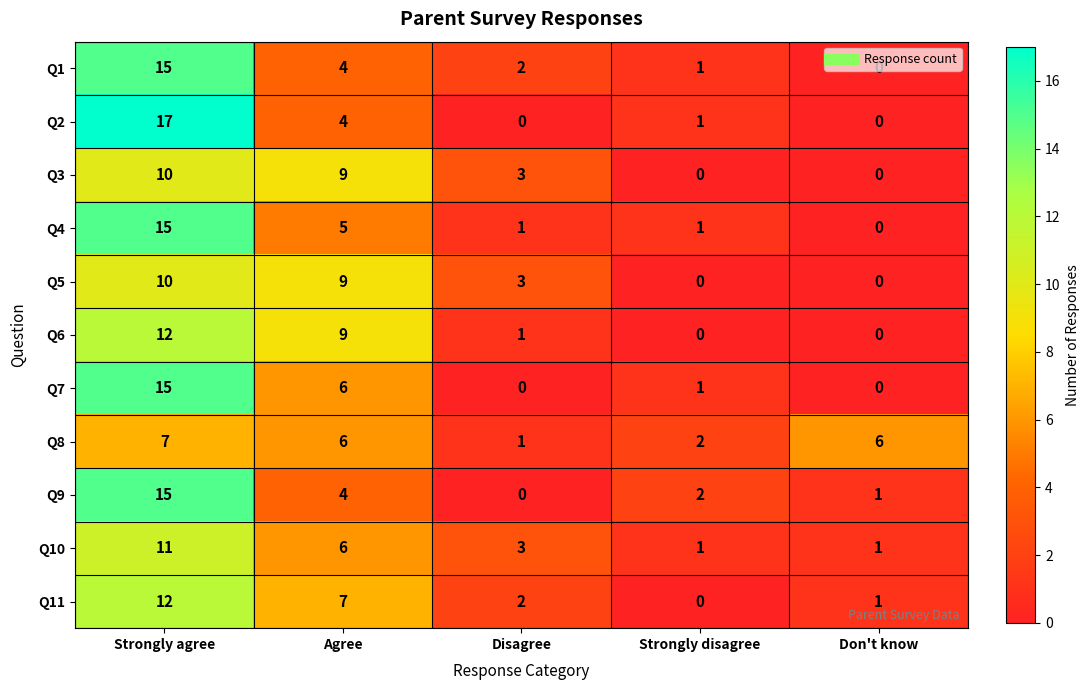

Which series has the largest range (max minus min)?

Q2